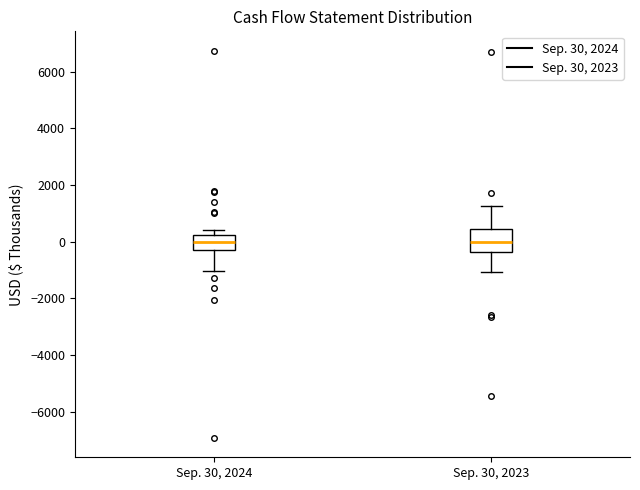

Where is the upper edge of the box for Sep. 30, 2024 on the y-axis? The values are not printed on the chart, so give them approximately, as read against the axis.

200